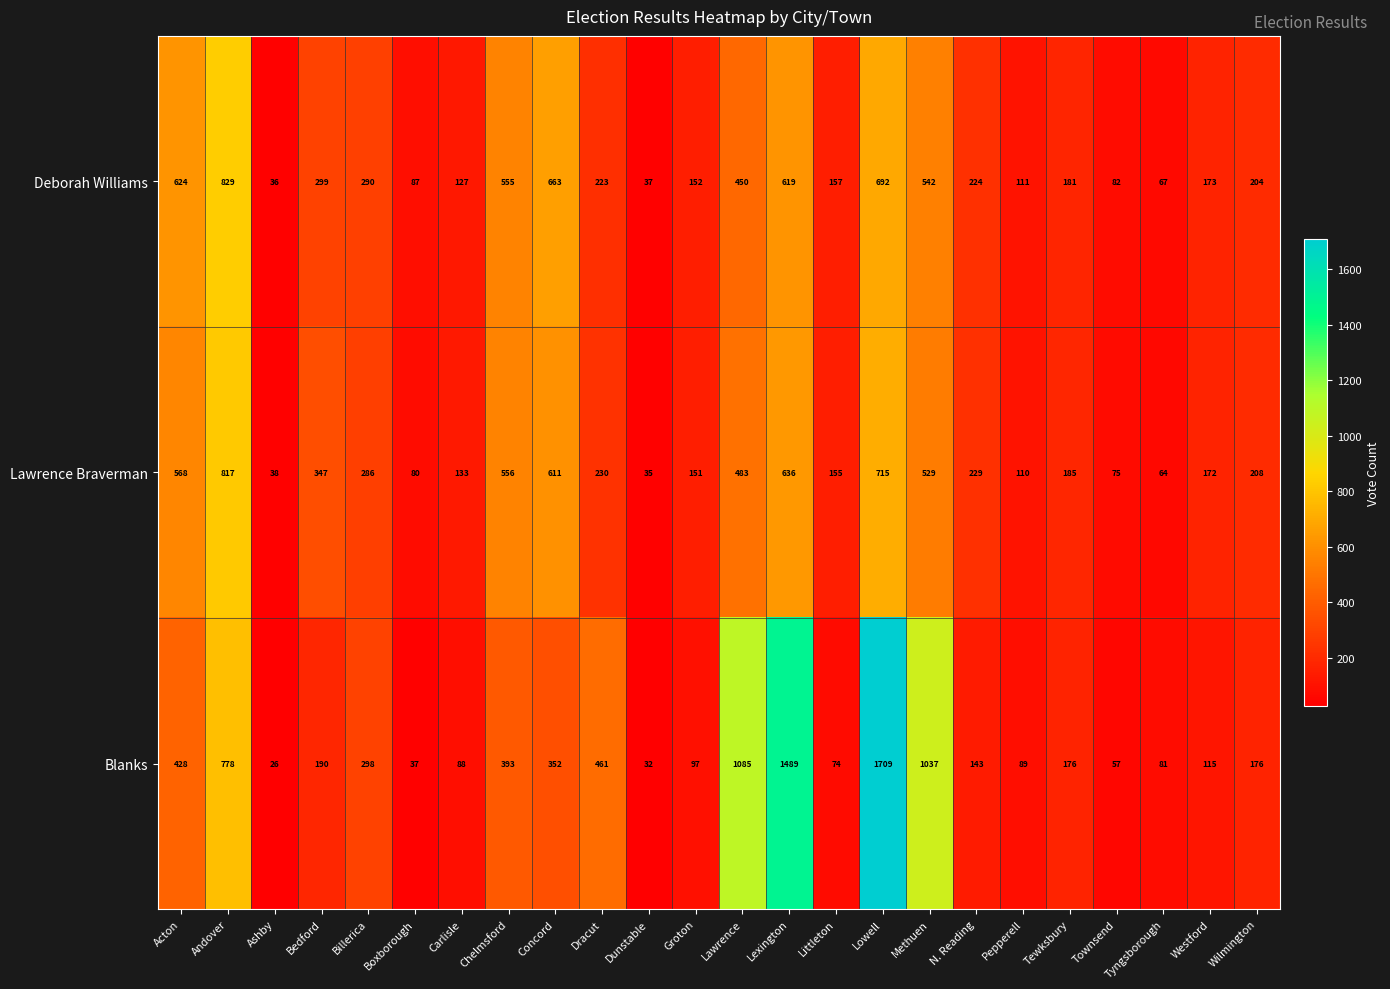

What is the total value across all series at Boxborough?

204